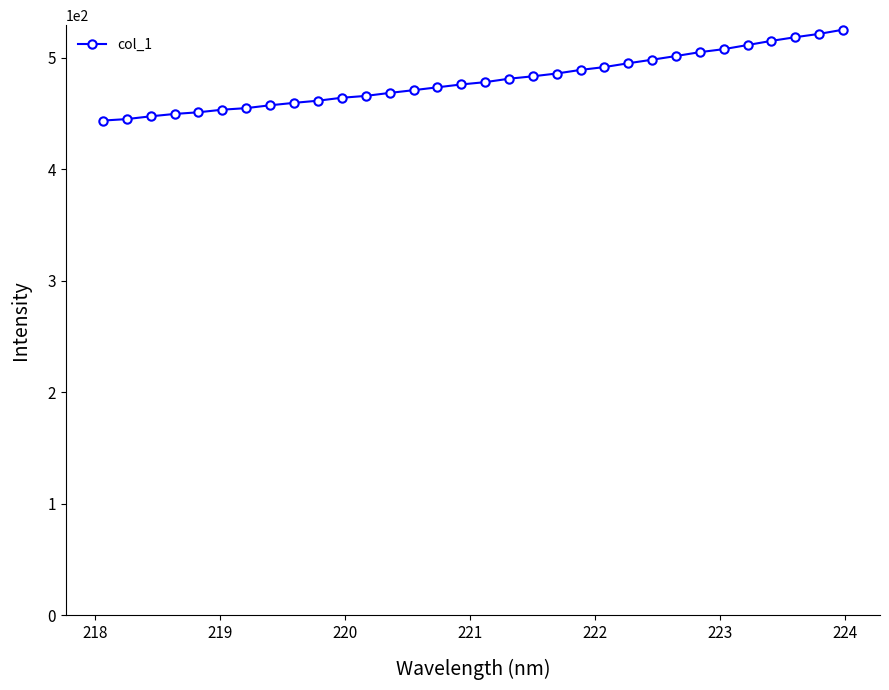

What is the value of the 32nd point from the left?

525.1